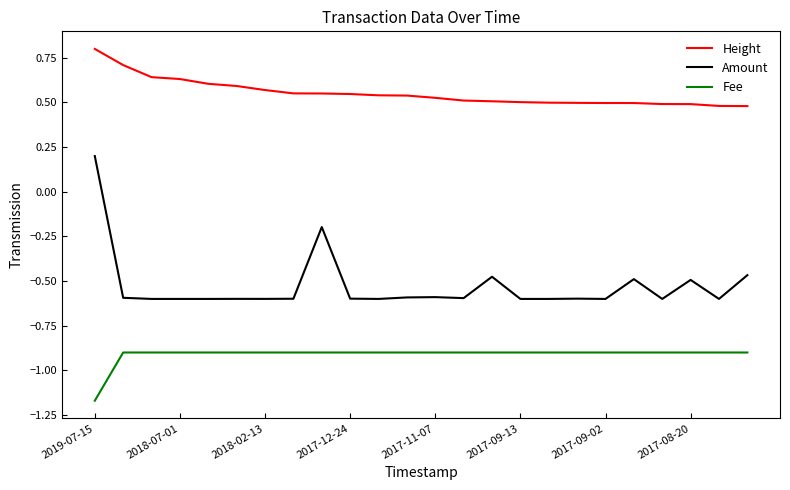

Which series has the largest total across all categories?

Height